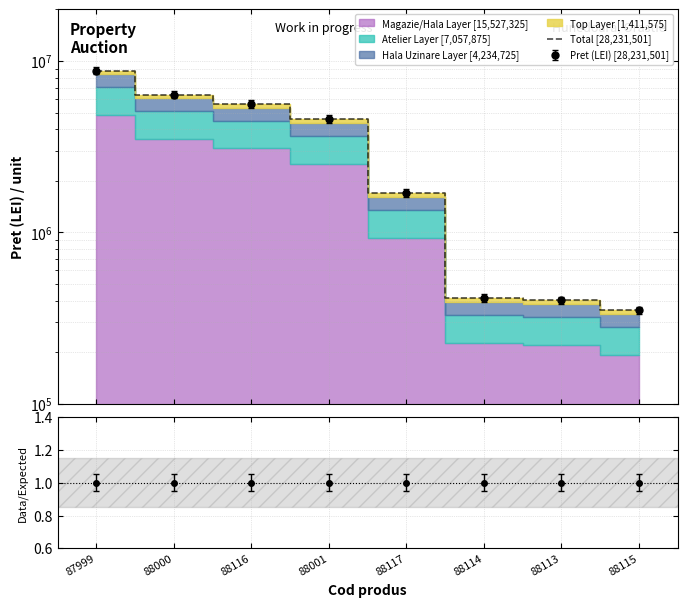

True or false: the data shows 125723 at 88115.

False